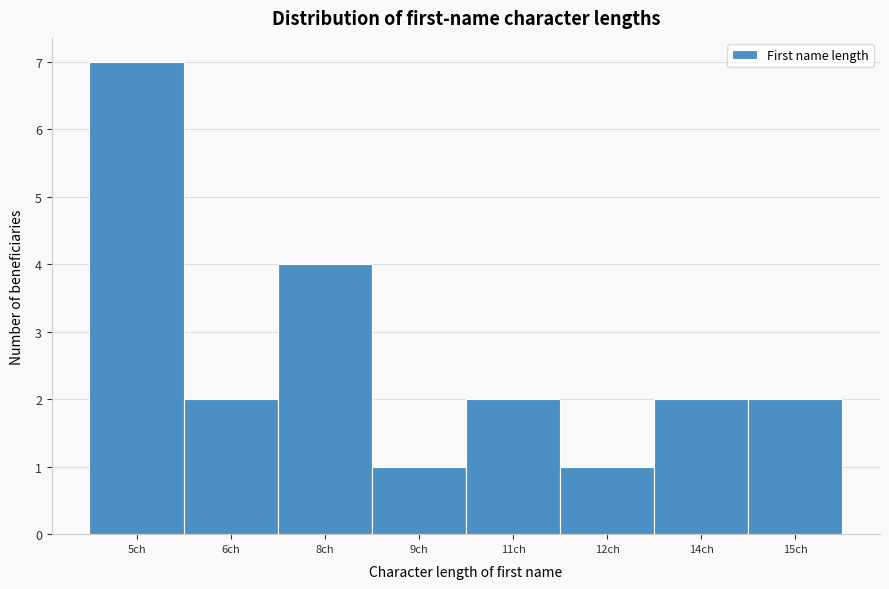

Reading left to right, extract all data points from this chart.

5ch=7	6ch=2	8ch=4	9ch=1	11ch=2	12ch=1	14ch=2	15ch=2